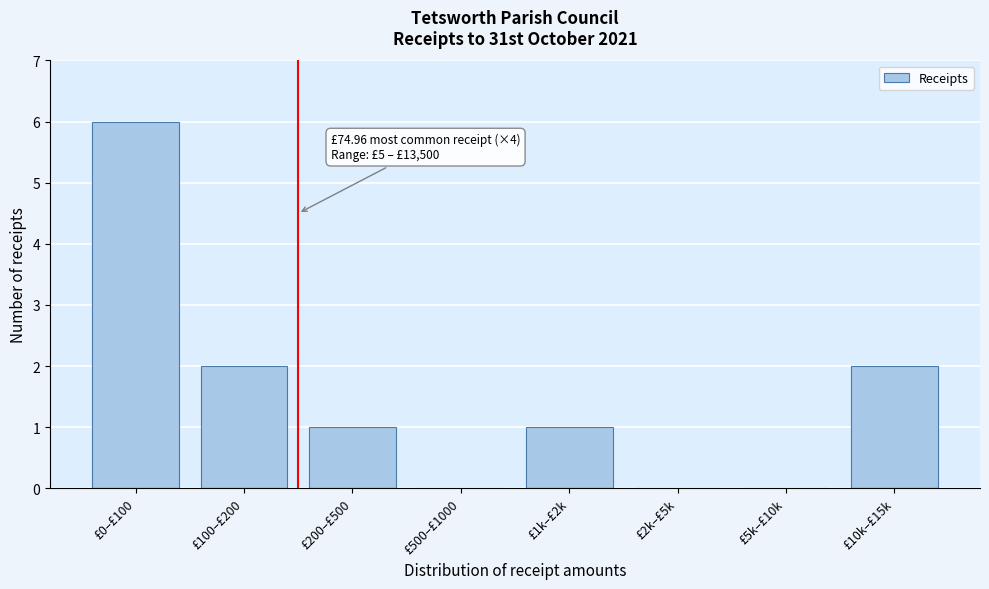

Reading left to right, transcribe all the data shown in this chart.

£0–£100=6	£100–£200=2	£200–£500=1	£500–£1000=0	£1k–£2k=1	£2k–£5k=0	£5k–£10k=0	£10k–£15k=2